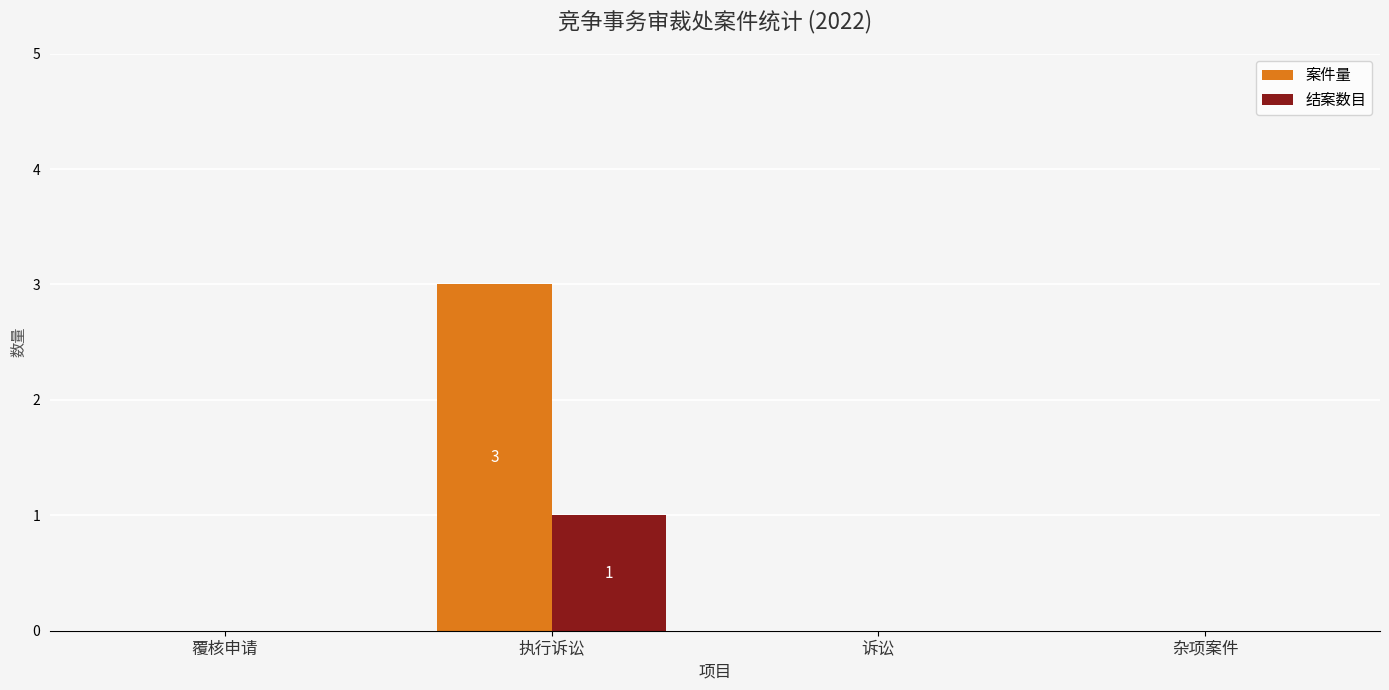

The 案件量 series shows 3 at 执行诉讼. True or false?

True